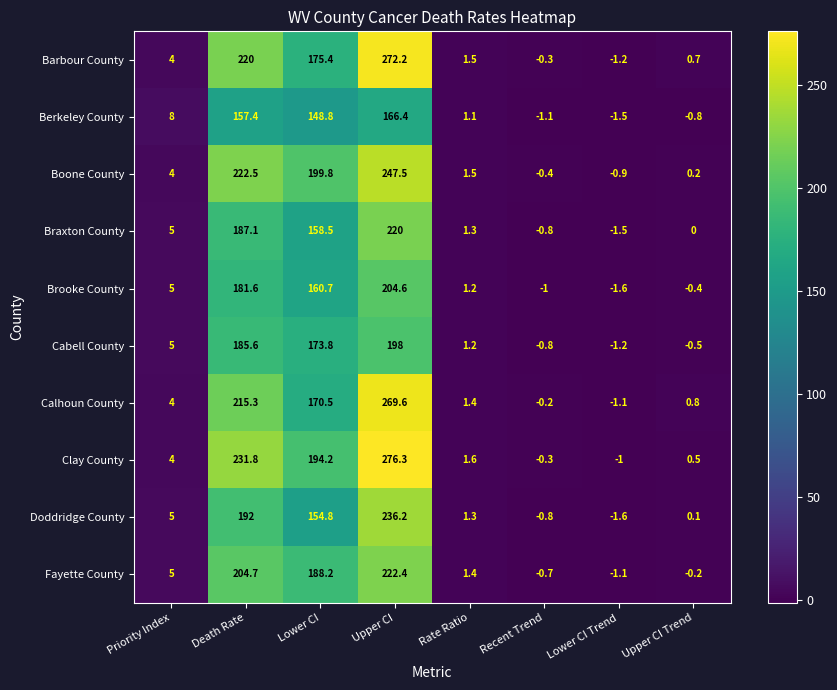

Where is Fayette County nearest to the value 110?

Lower CI